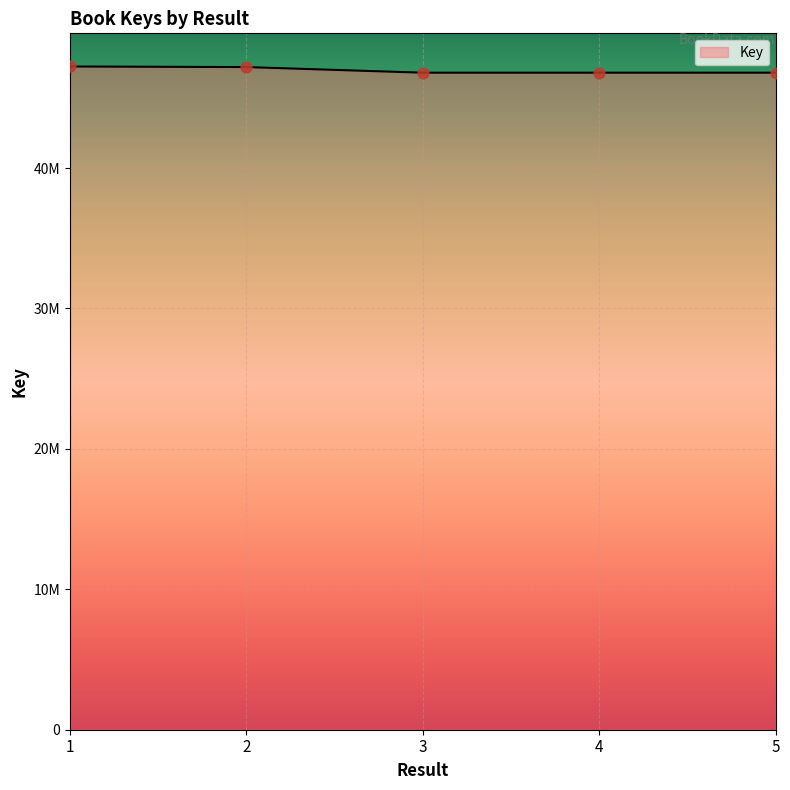

Which has a higher value, 4 or 2?

2